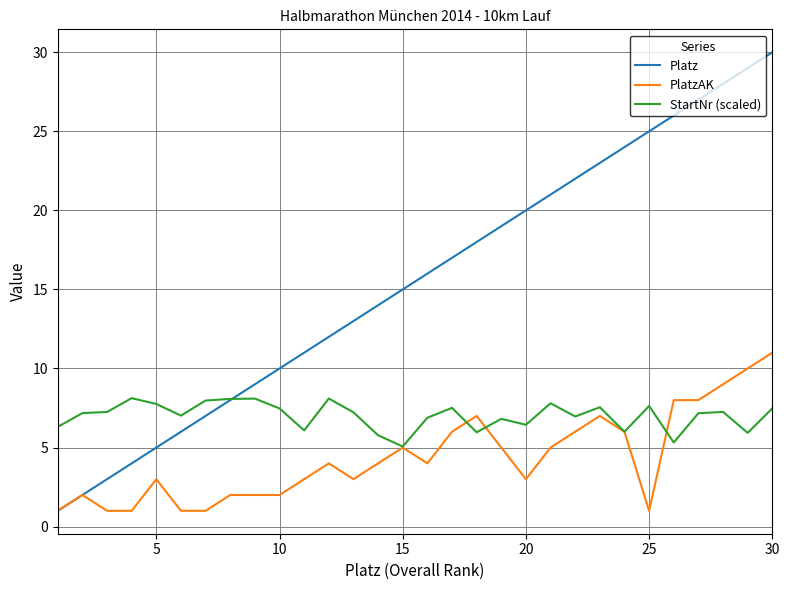

What is the lowest value of the PlatzAK series?

1.0